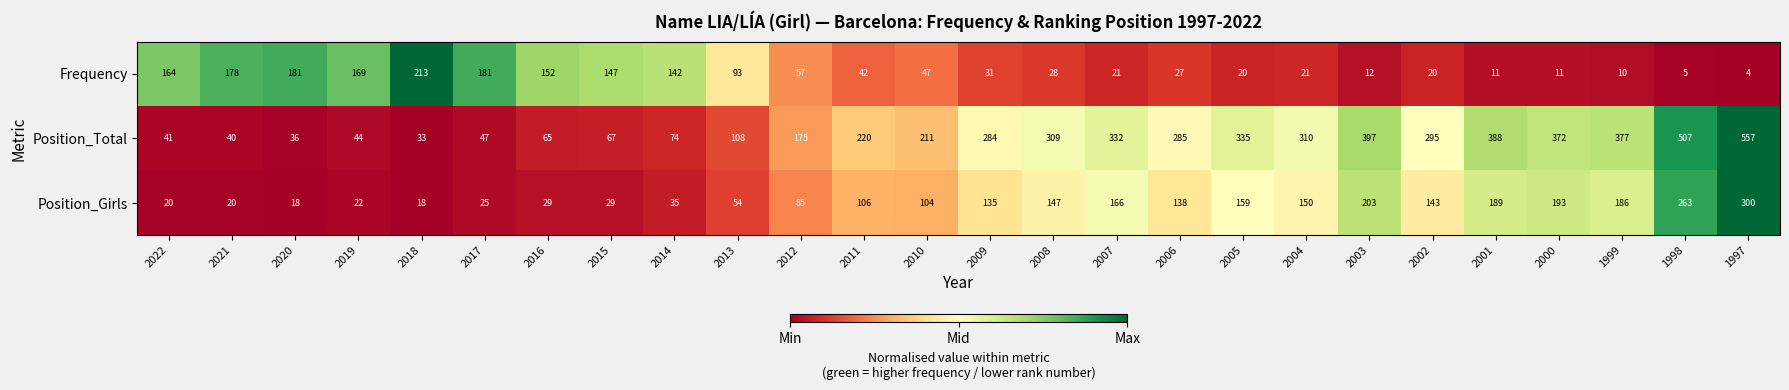

Is it true that Position_Total equals 557 at 1997?

True